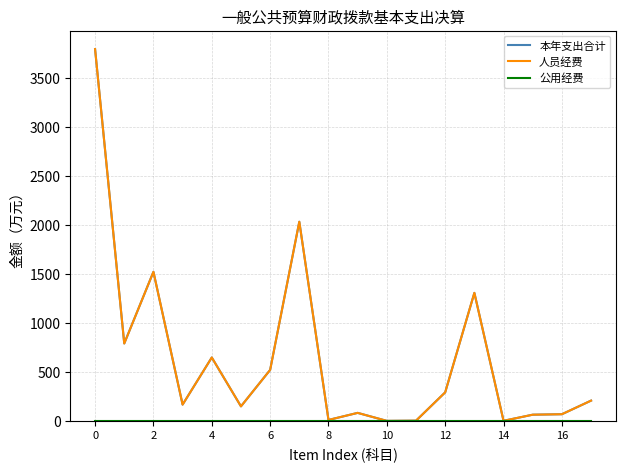

Is this an area chart (filled region under the line)?

No